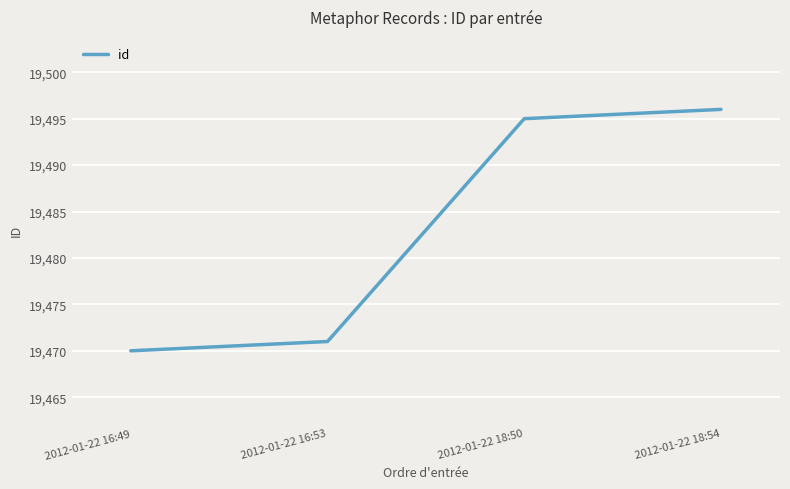

What is the difference between the second highest and minimum values?

25